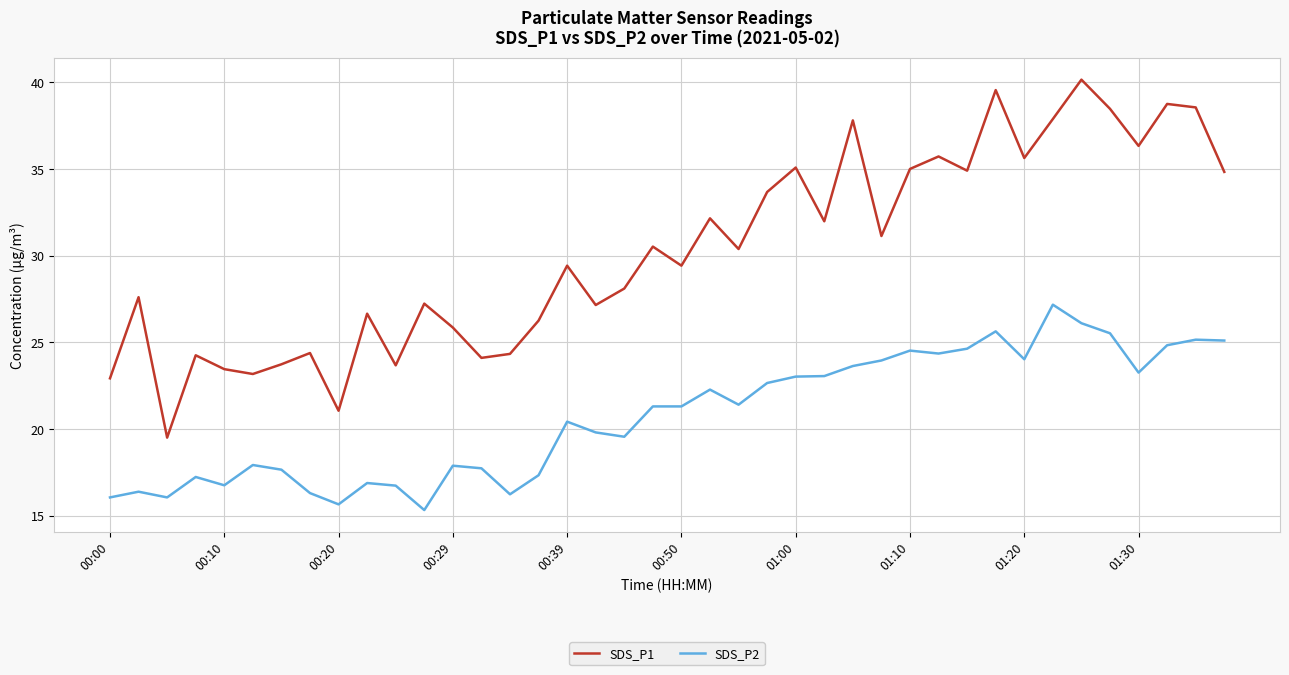

What is the lowest value of the SDS_P1 series?

19.5